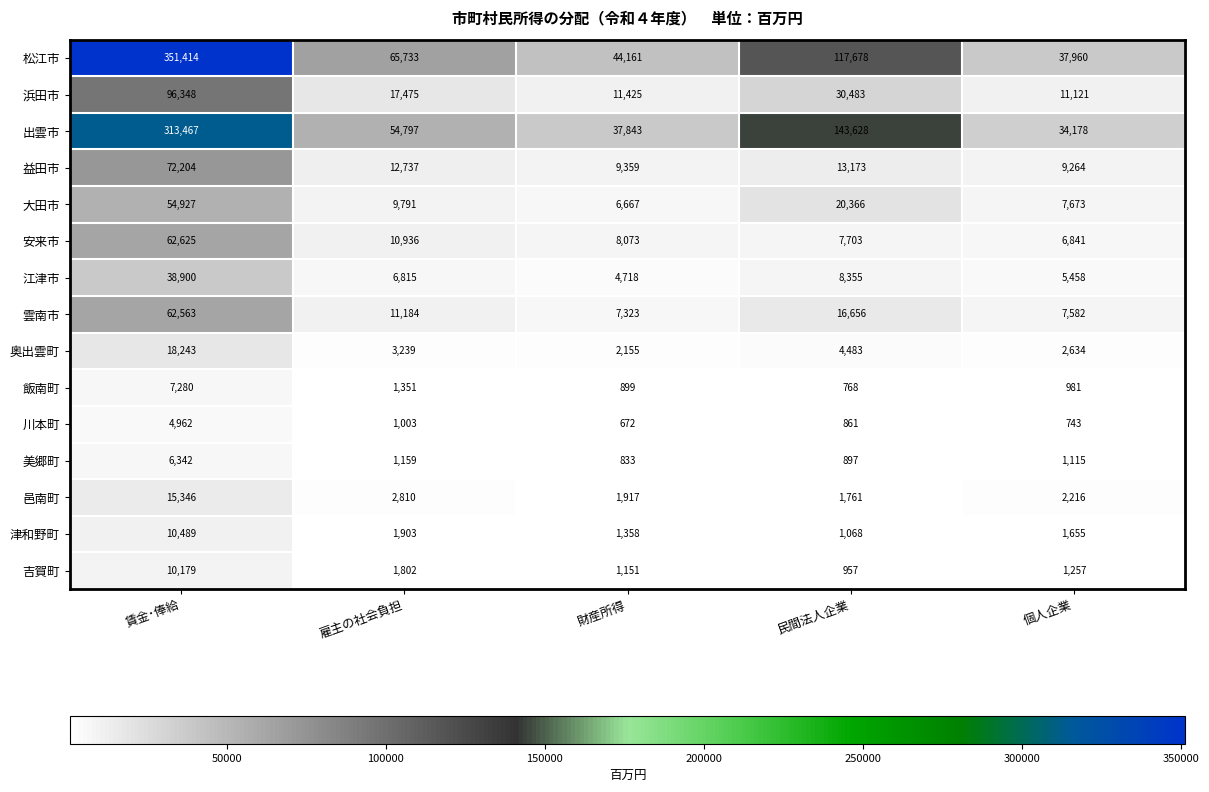

List the labels in order of 奥出雲町 value, smallest first.

財産所得, 個人企業, 雇主の社会負担, 民間法人企業, 賃金･俸給